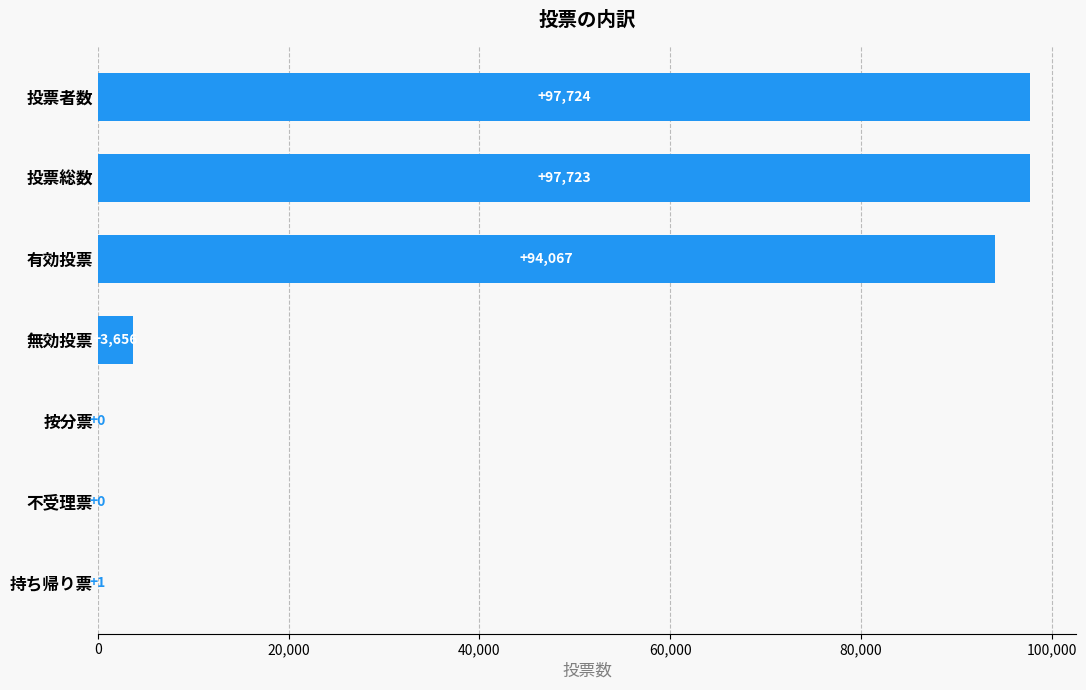

Reading top to bottom, list all the values displayed in this chart.

投票者数=97724	投票総数=97723	有効投票=94067	無効投票=3656	按分票=0	不受理票=0	持ち帰り票=1